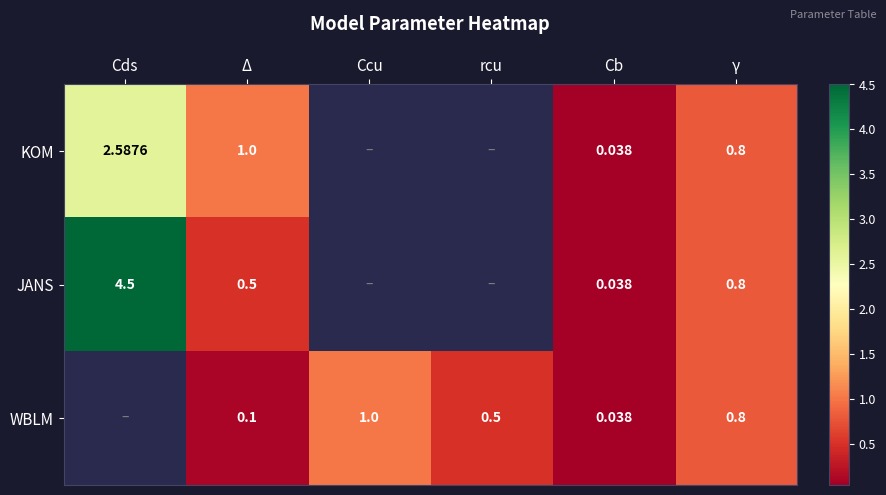

At Δ, list the series in order from smallest to largest.

WBLM, JANS, KOM